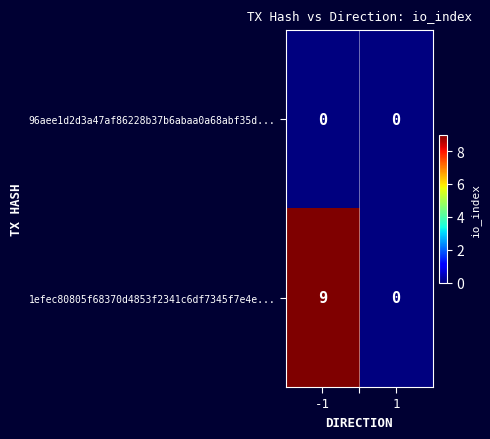

Is it true that 1efec80805f68370d4853f2341c6df7345f7e4e... equals 0 at 1?

True